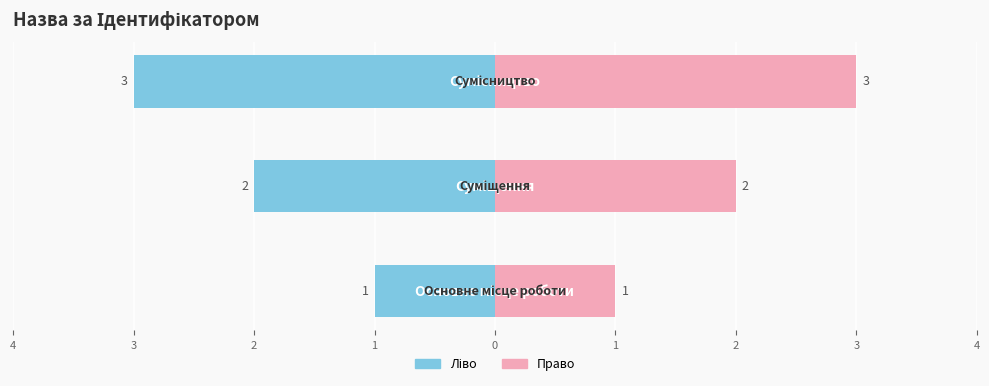

Reading left to right, what are all the values shown in this chart?

Ідентифікатор (ліво): -1	-2	-3
Ідентифікатор (право): 1	2	3